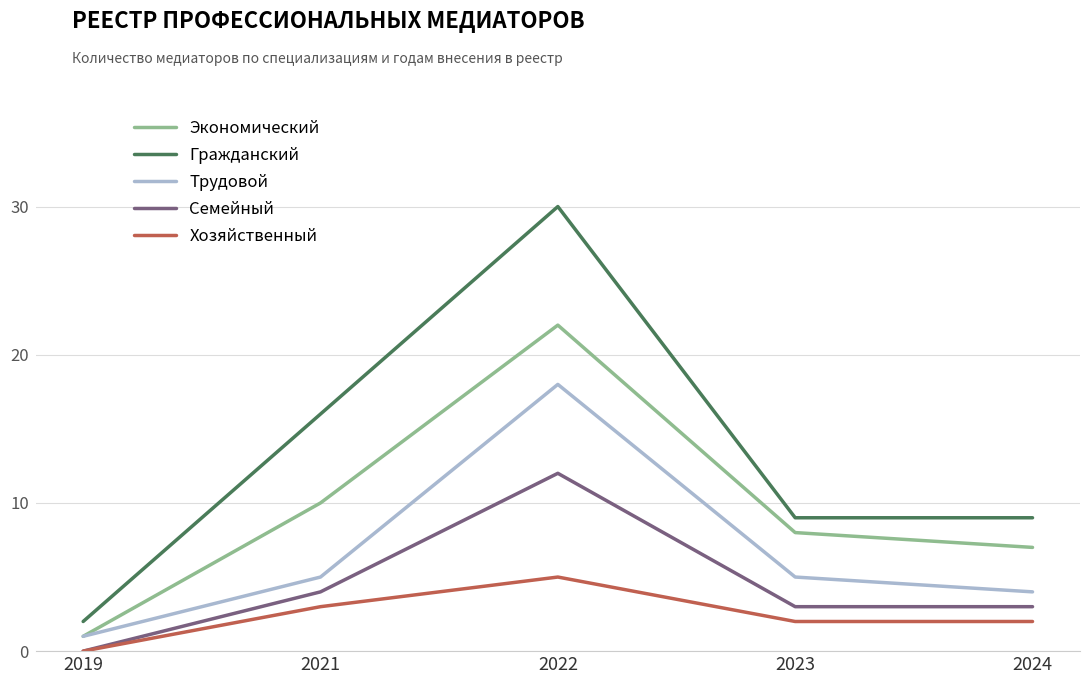

At which label does Хозяйственный reach its minimum?

2019